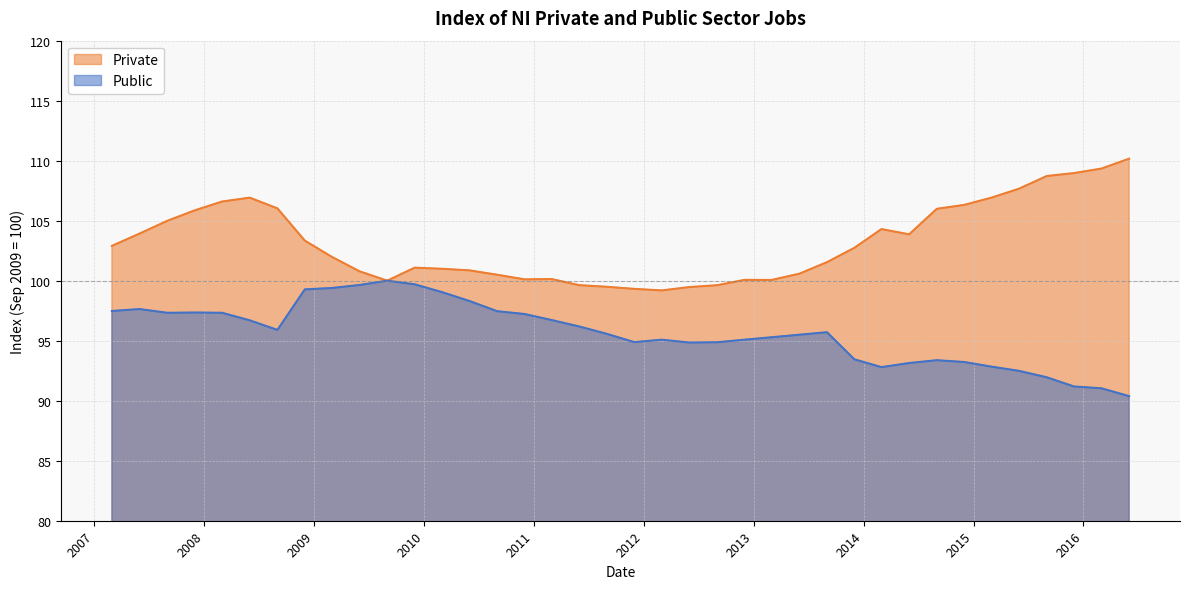

The Public series shows 66.1 at 2010-12-01. True or false?

False